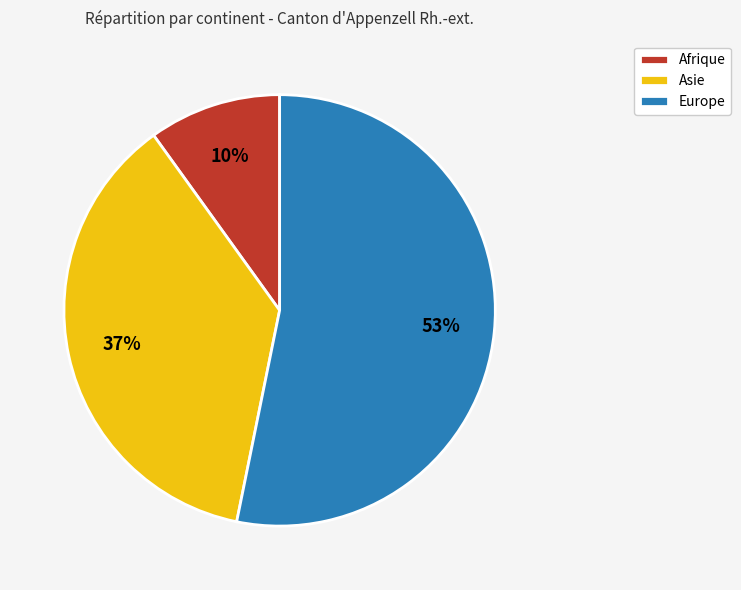

What is the smallest slice in the pie chart?

Afrique